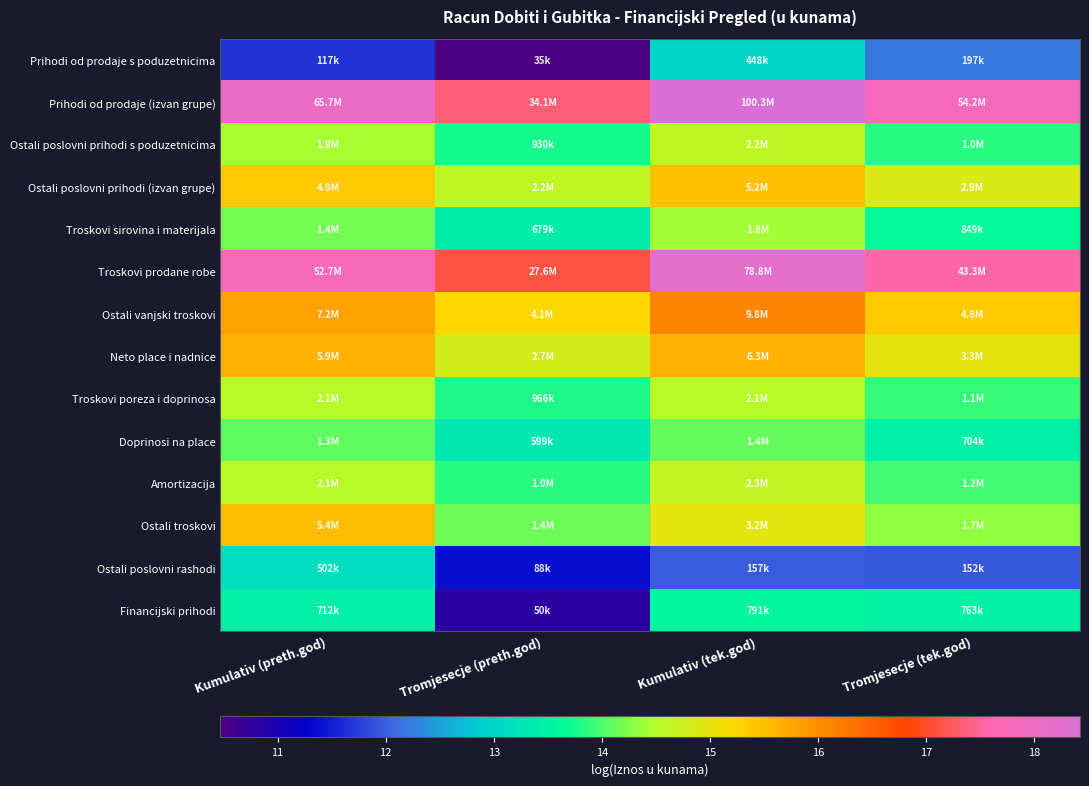

Which has a higher value, Kumulativ (preth.god) or Tromjesecje (tek.god)?

Tromjesecje (tek.god)